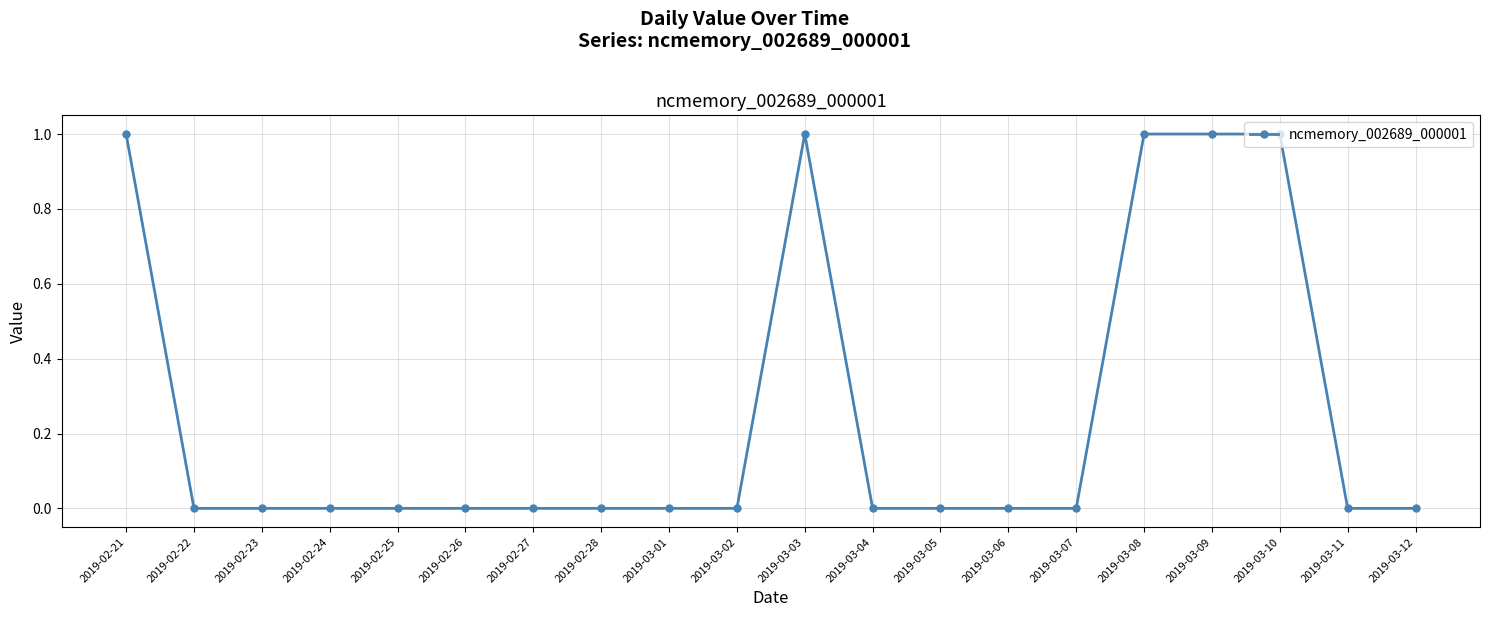

How many categories are shown in the chart?

20